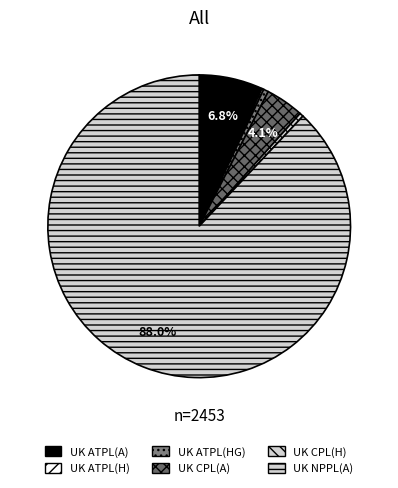

How much of the chart is everything except UK ATPL(A)?

93.2%